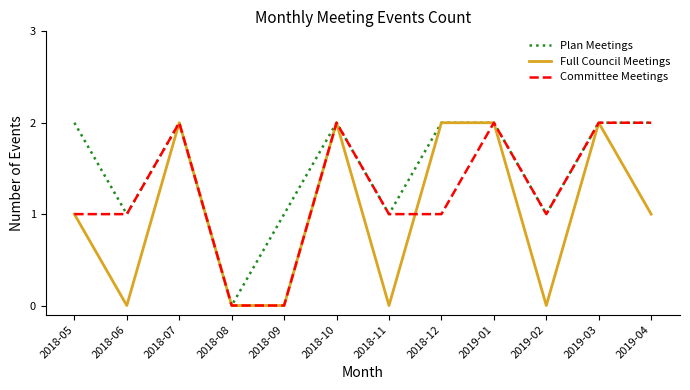

What position from the right is 2018-08?

9